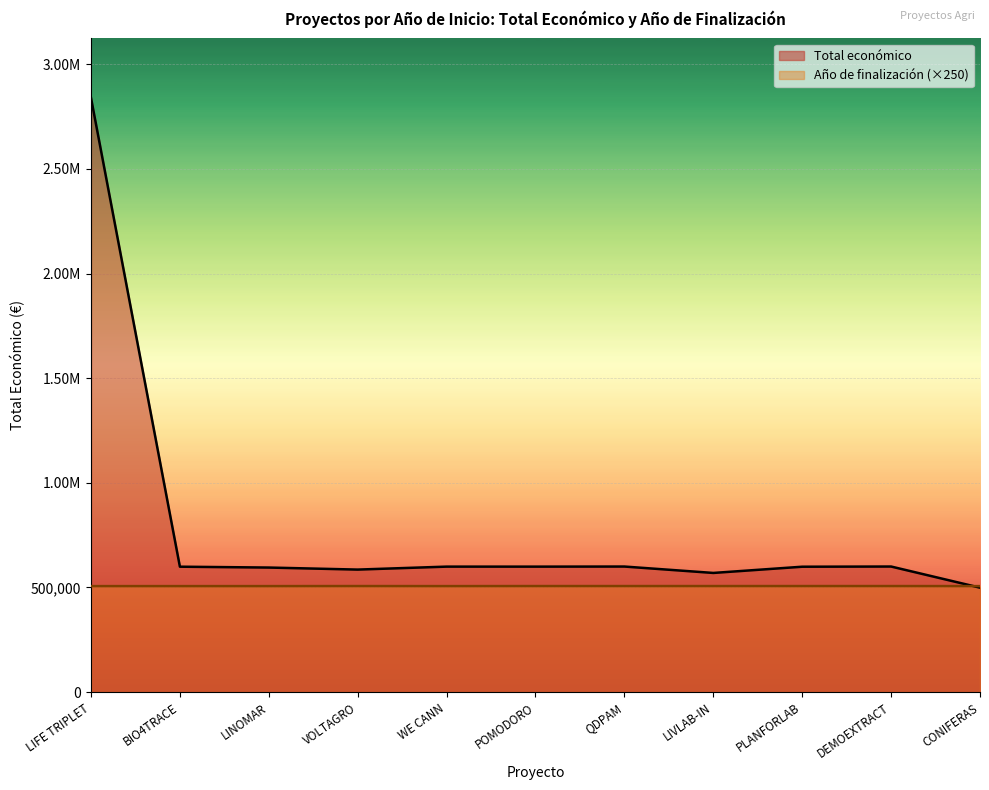

How many lines are shown in the chart?

2